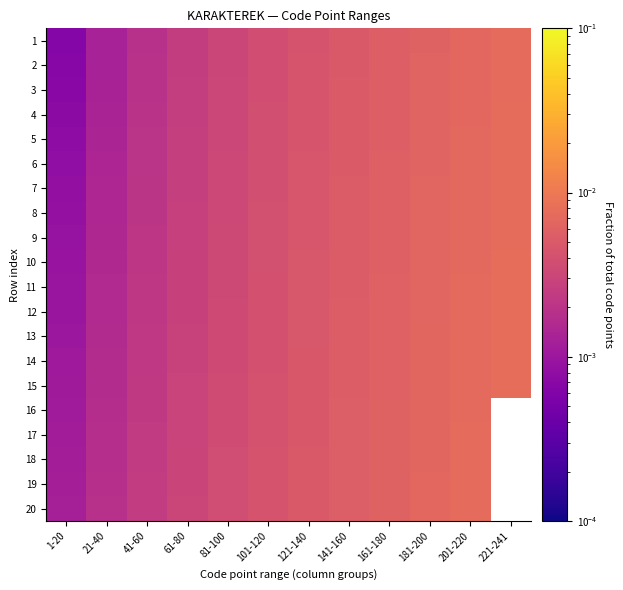

Which series has the largest total across all categories?

15